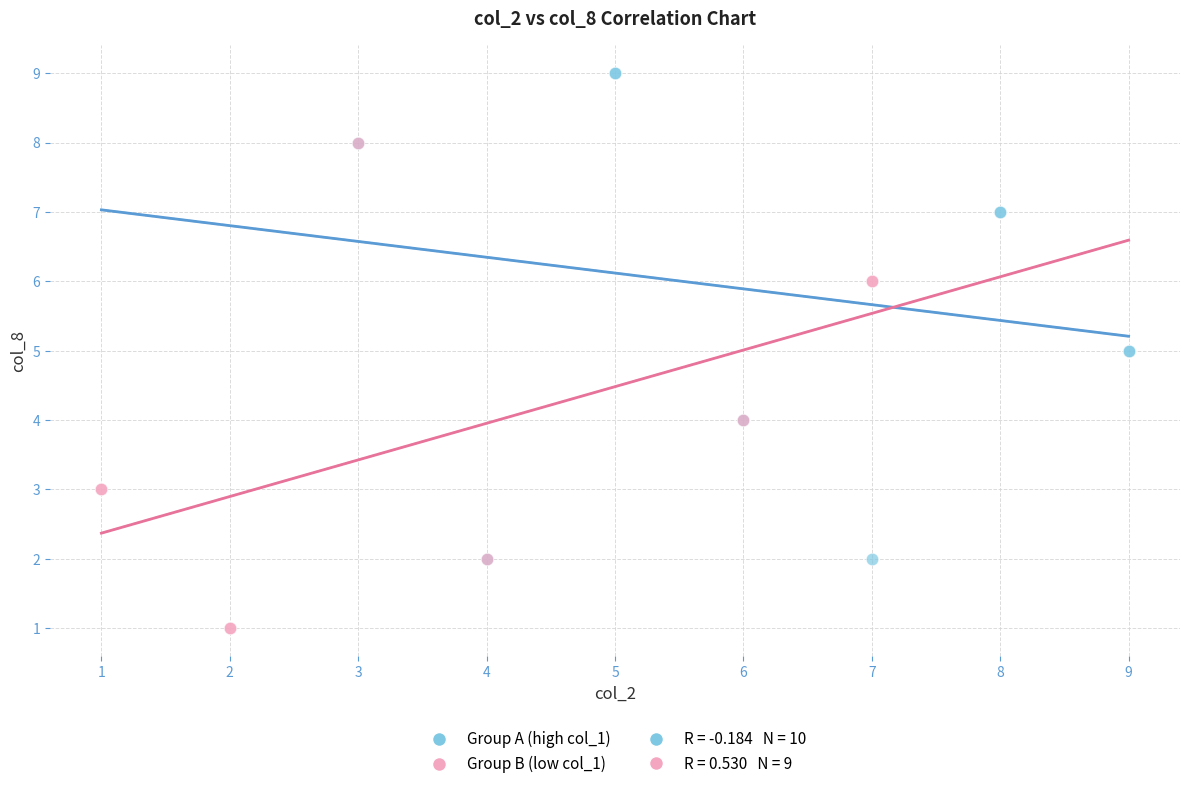

Which series reaches the minimum Y coordinate?

Group B (low col_1)